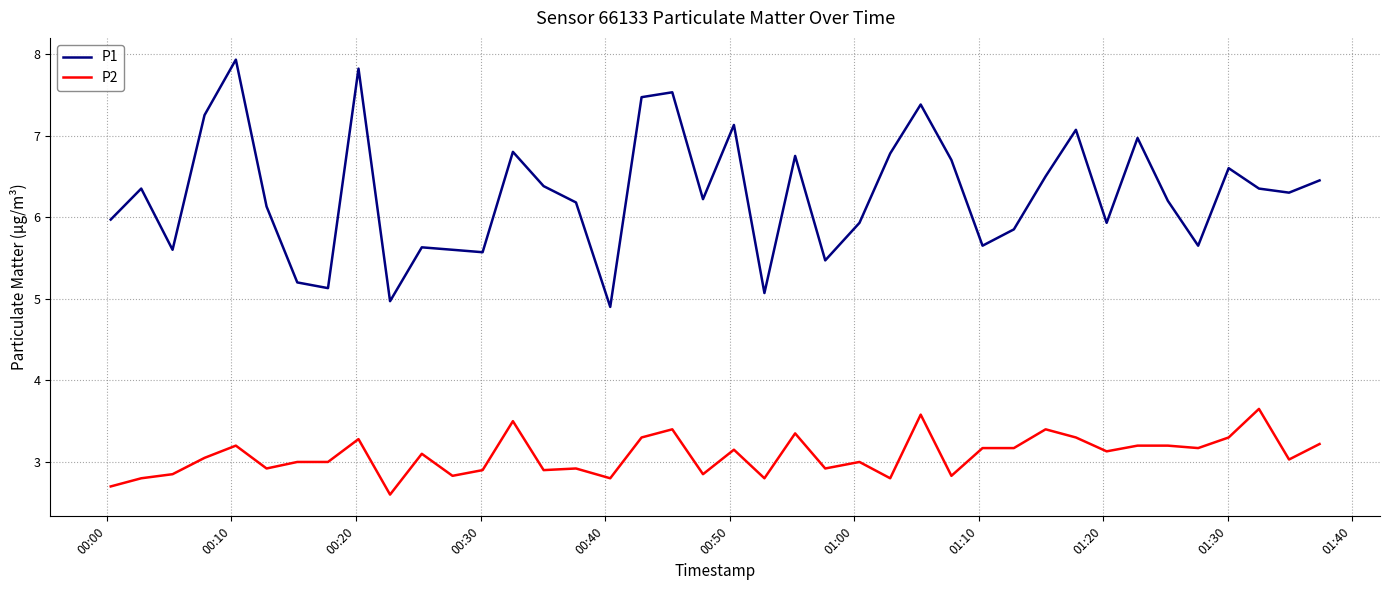

Count the number of categories in the chart.

40